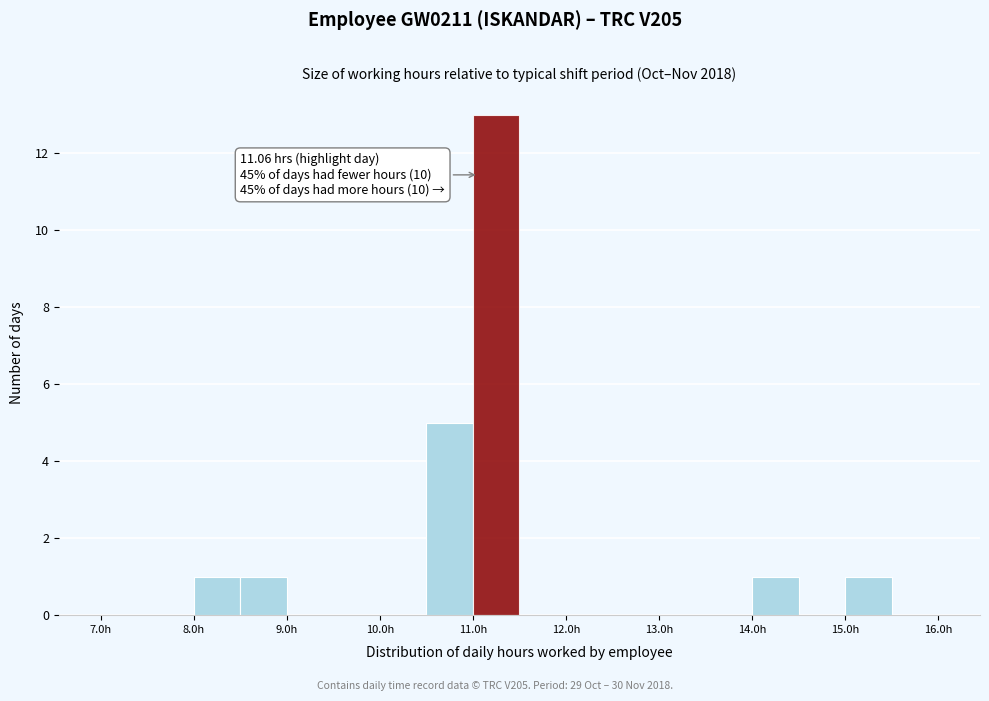

Which range on the x-axis has the tallest bar?

11.0 to 11.5